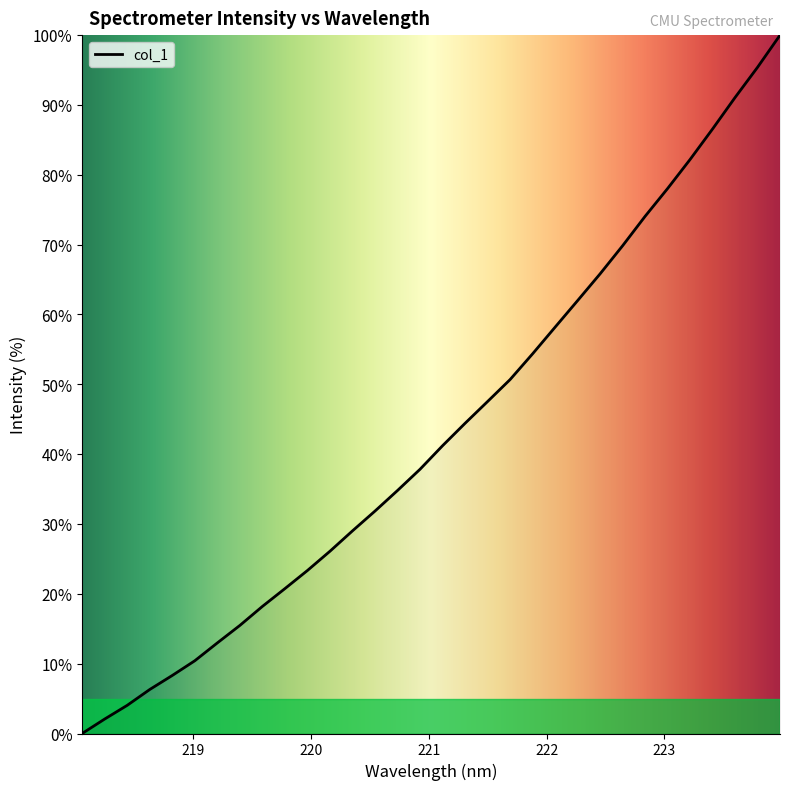

What is the difference between the maximum and minimum values?

100.0